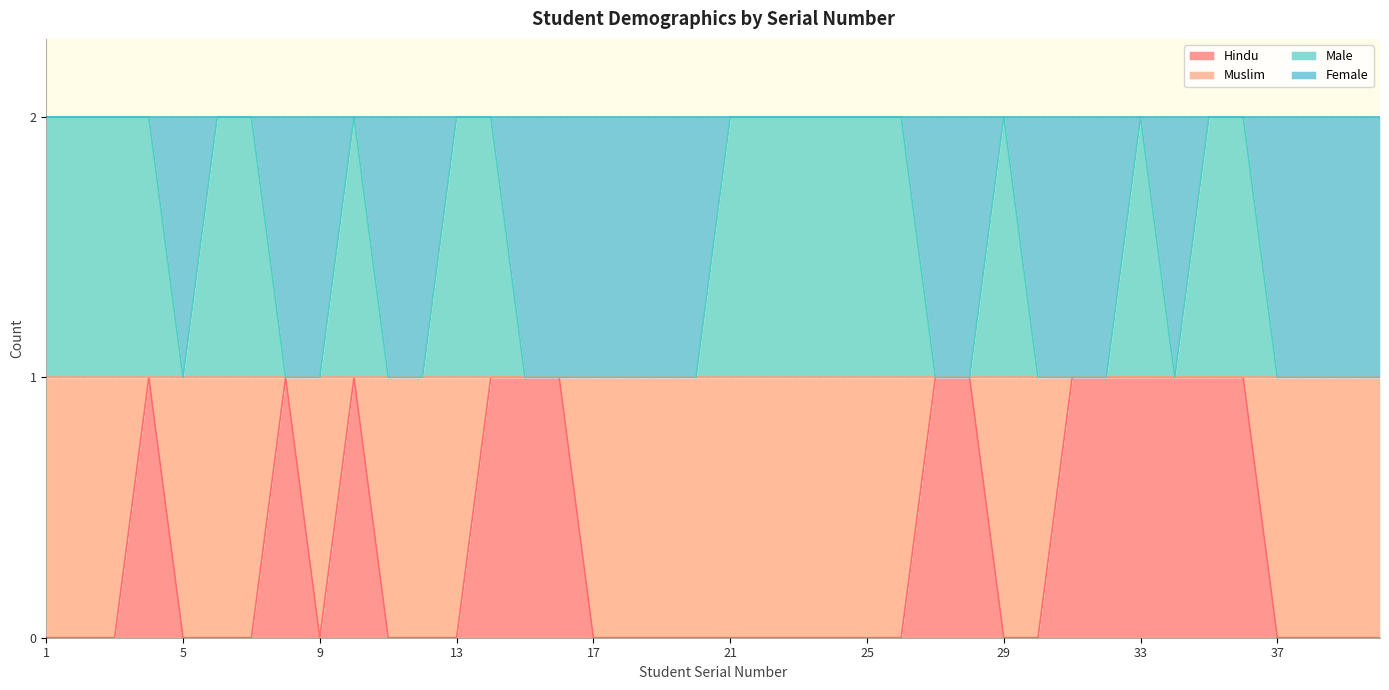

What is the sum of all Male values?

59